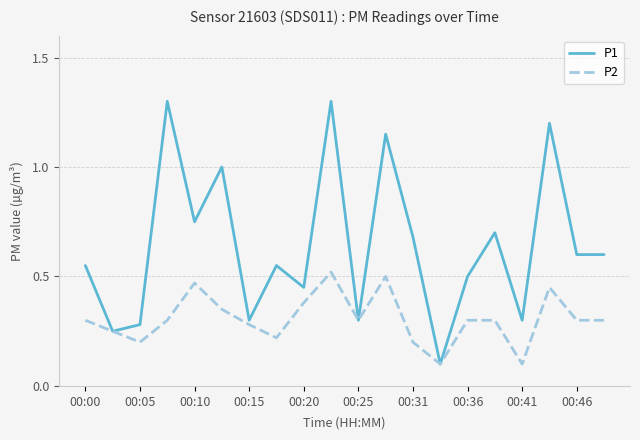

Rank the series by their average value, from lowest to highest.

P2, P1